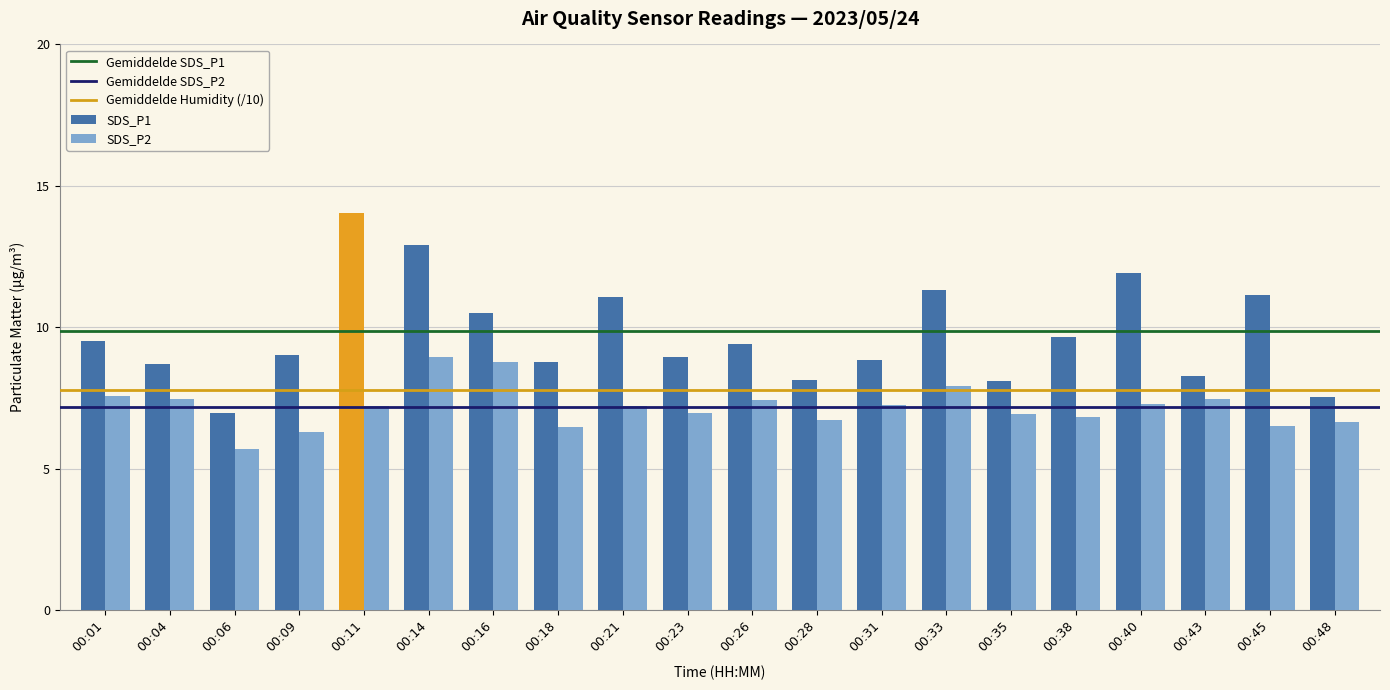

What is the spread (max minus min) of values at 00:21?

3.8